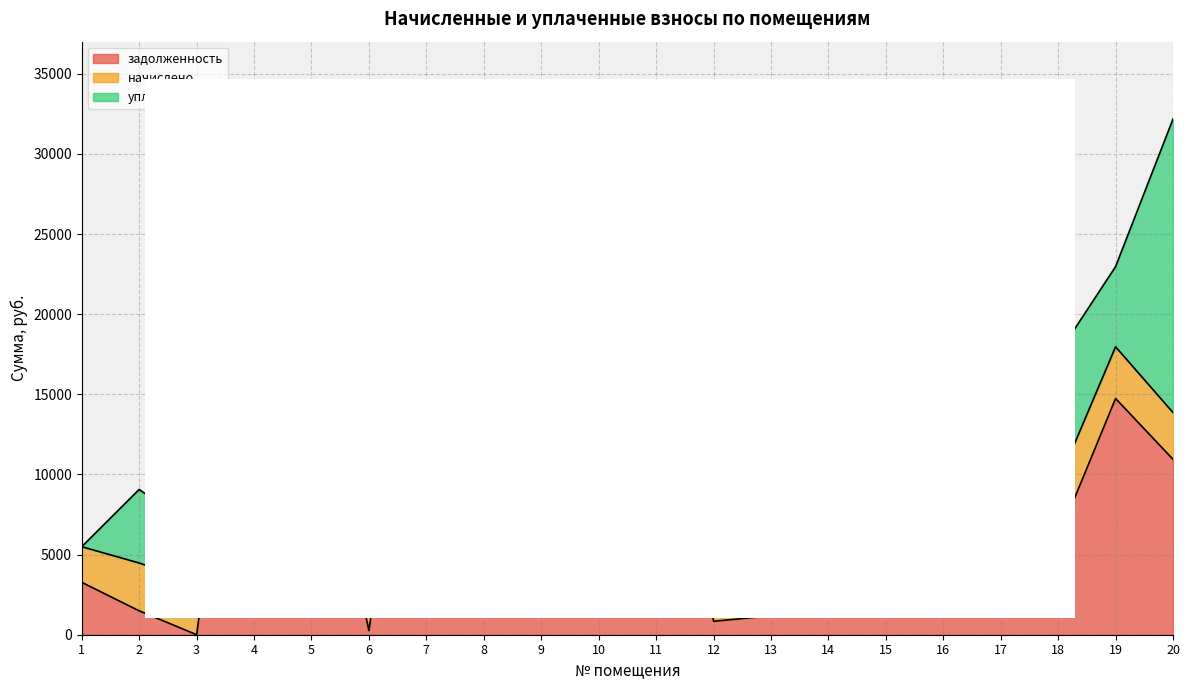

How many lines are shown in the chart?

3